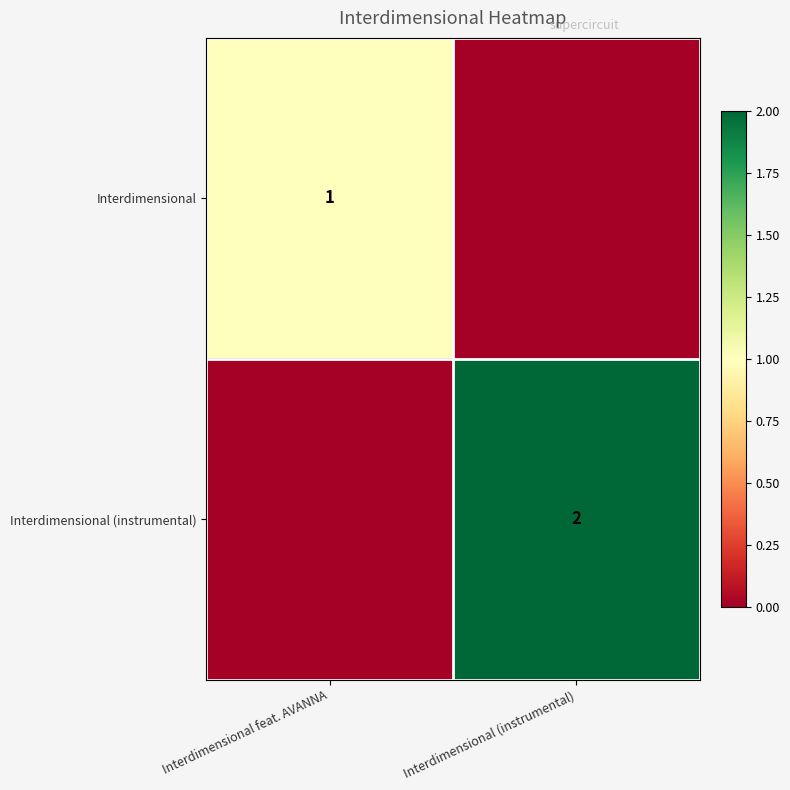

The Interdimensional (instrumental) series shows 2 at Interdimensional (instrumental). True or false?

True